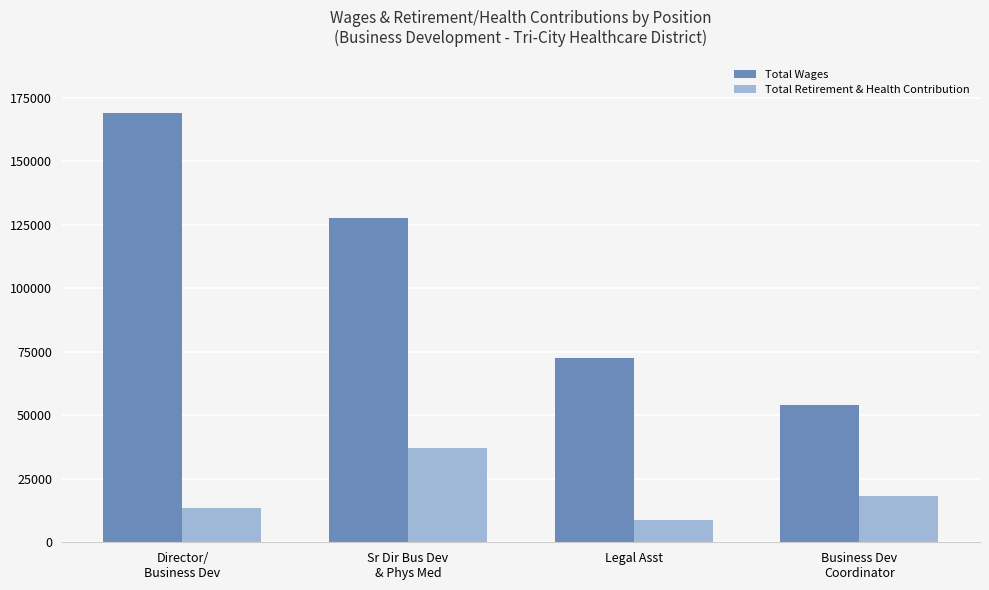

At which label does Total Retirement & Health Contribution first exceed 18068?

Sr Dir Bus Dev
& Phys Med